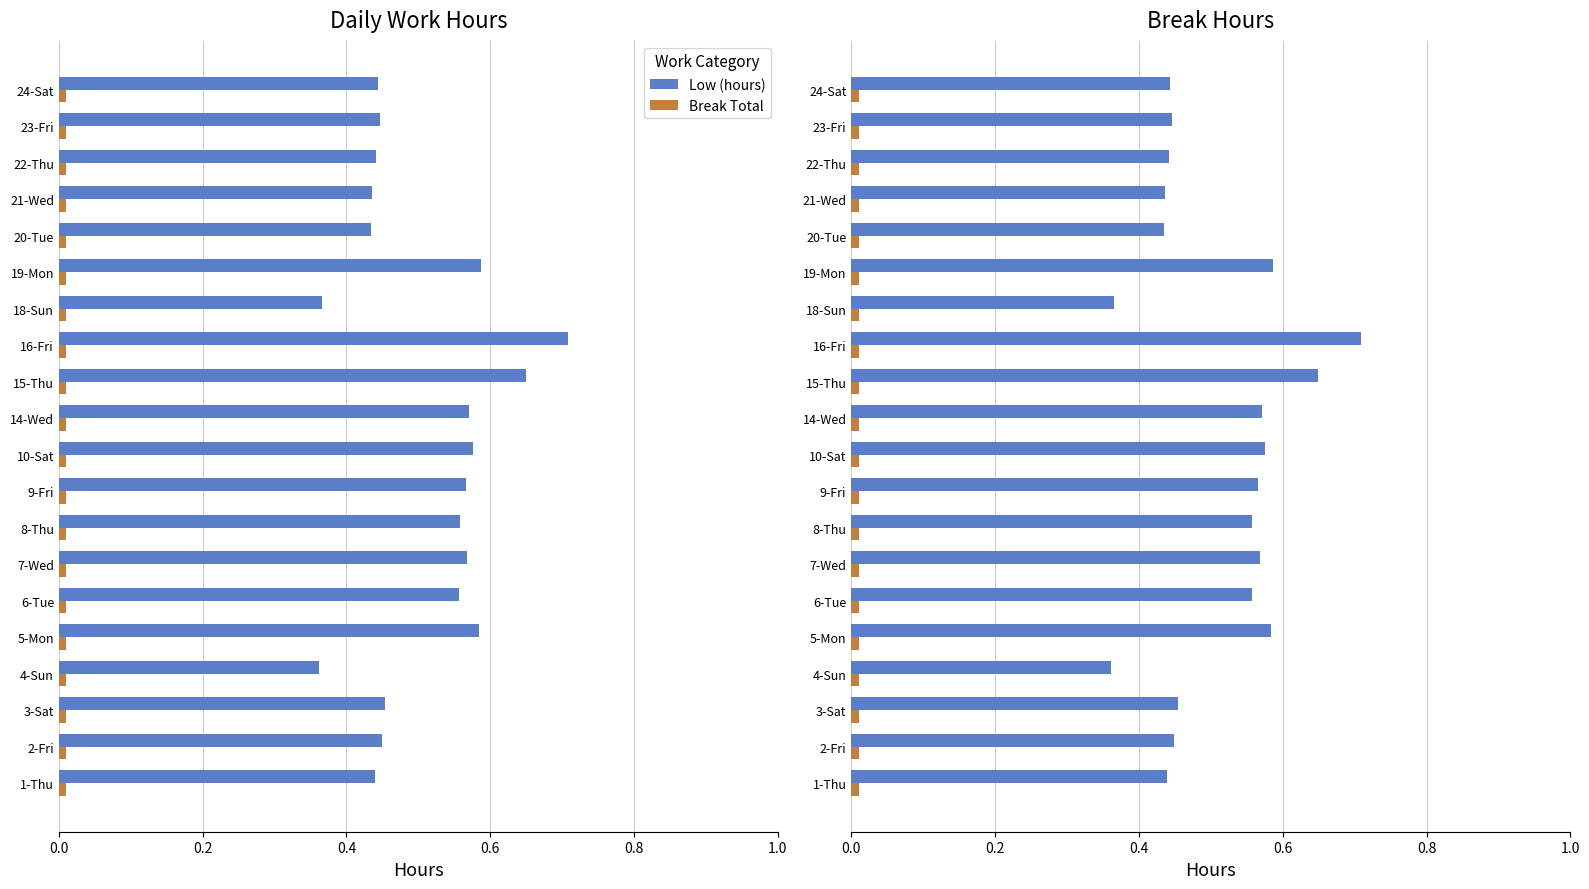

True or false: Low (hours) has a value of 0.2 at 2-Fri.

False